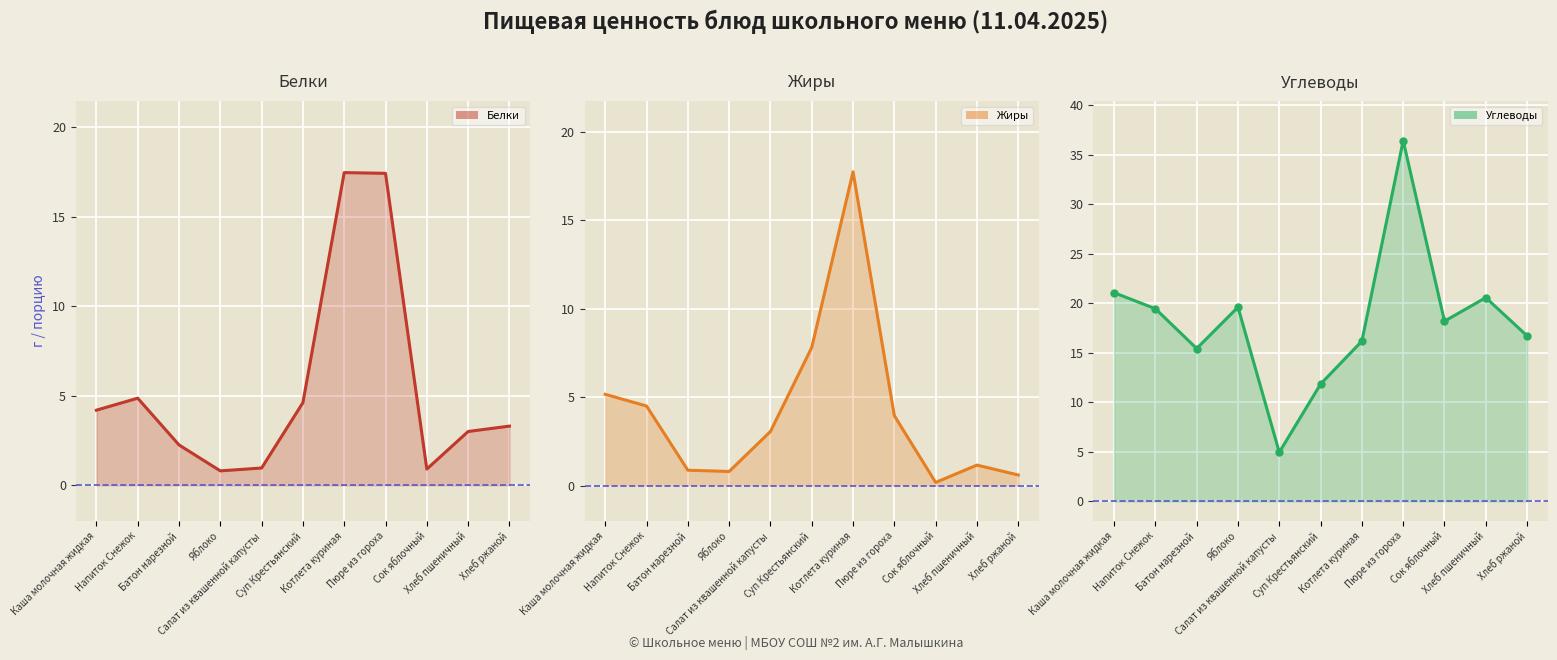

How many data points in Белки are less than 3?

4